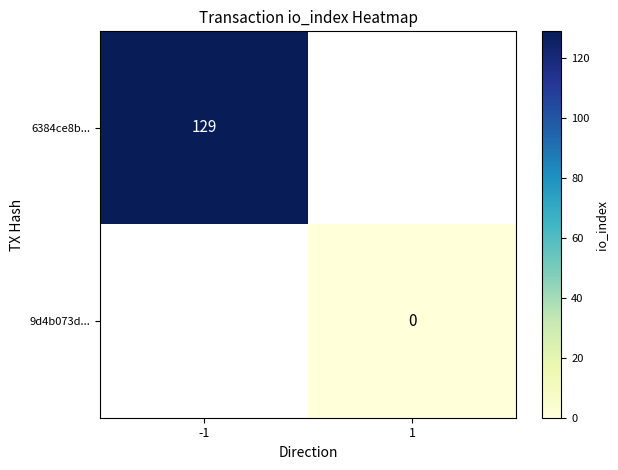

The value of 6384ce8b... at -1 is 129. True or false?

True